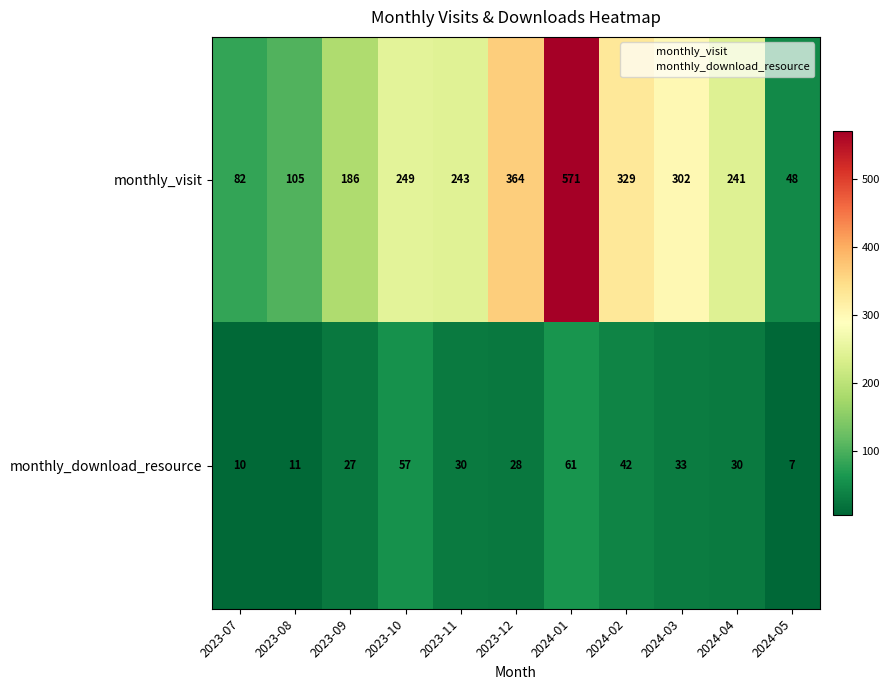

The monthly_download_resource series shows 33 at 2024-03. True or false?

True